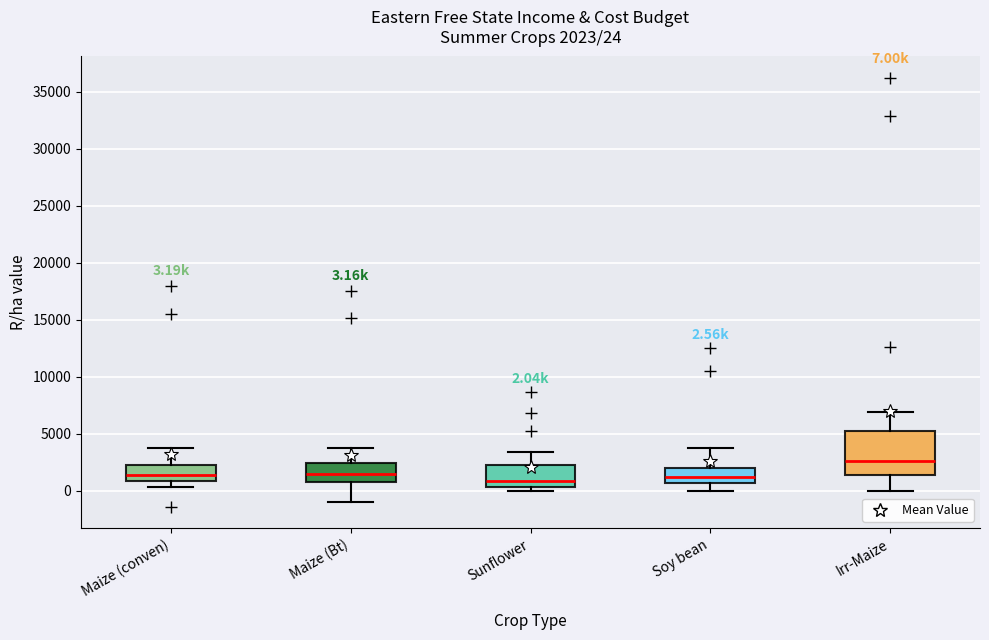

Which box is the tallest, from its lower edge to its upper edge?

Irr-Maize